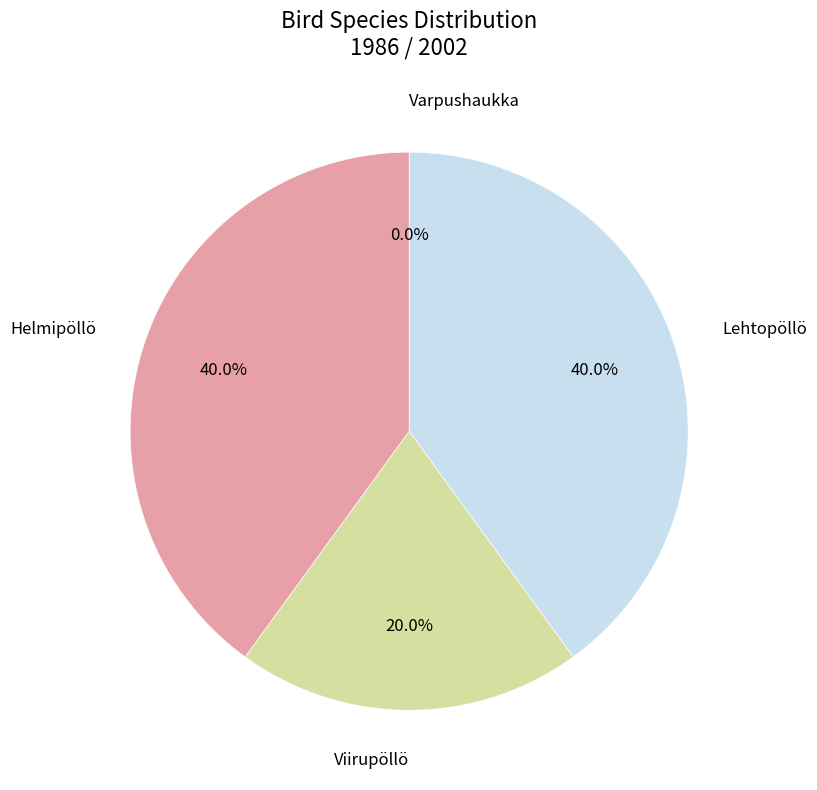

What percentage is the Helmipöllö slice, to the nearest percent?

40%